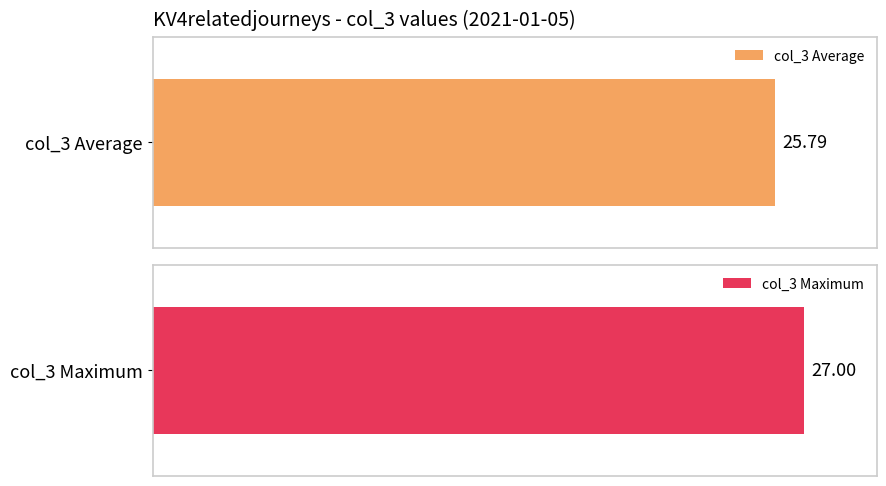

What is the average value?

26